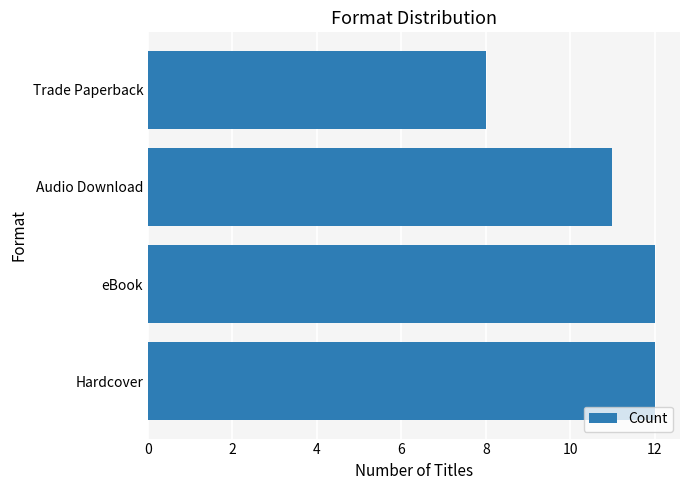

Reading top to bottom, list all the values displayed in this chart.

Trade Paperback=8	Audio Download=11	eBook=12	Hardcover=12